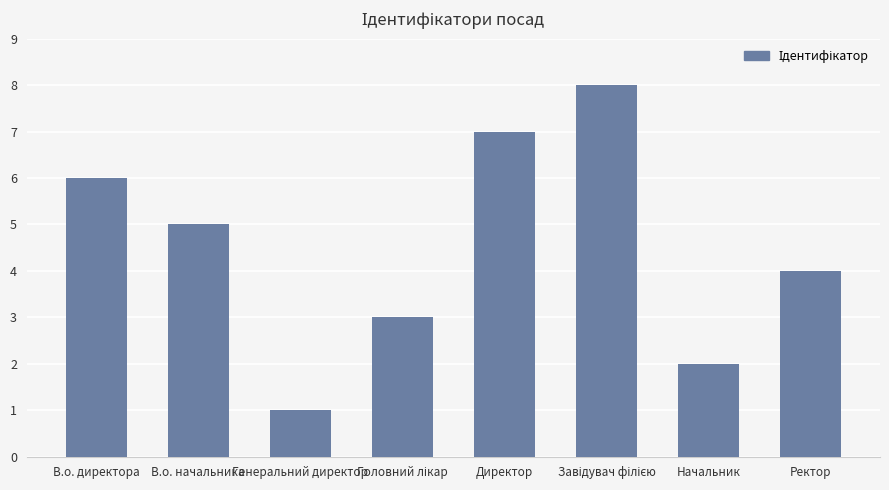

What is the change in value from В.о. директора to В.о. начальника?

-1